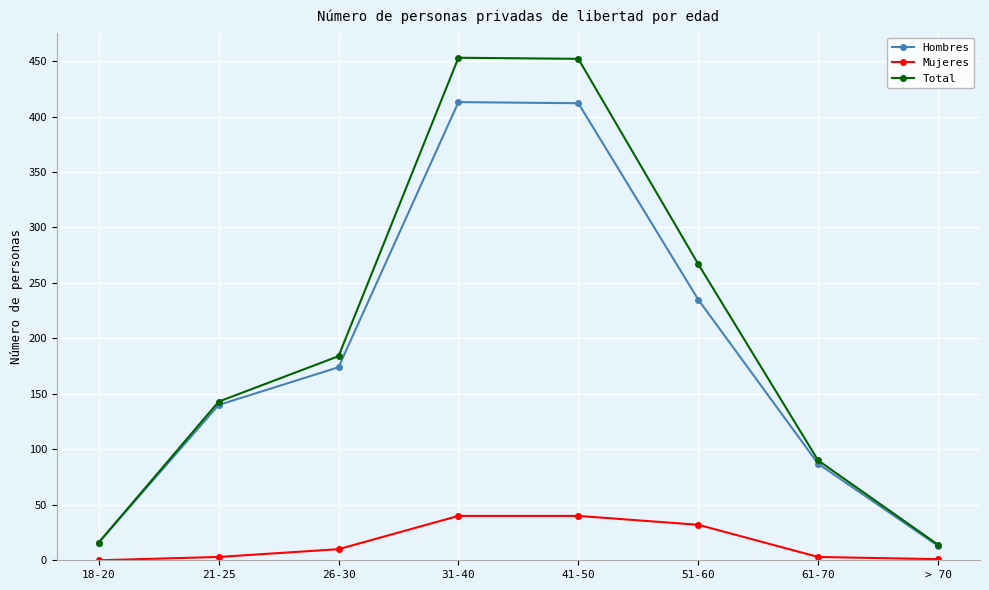

True or false: Total has more than 1 points higher than both neighbors.

False